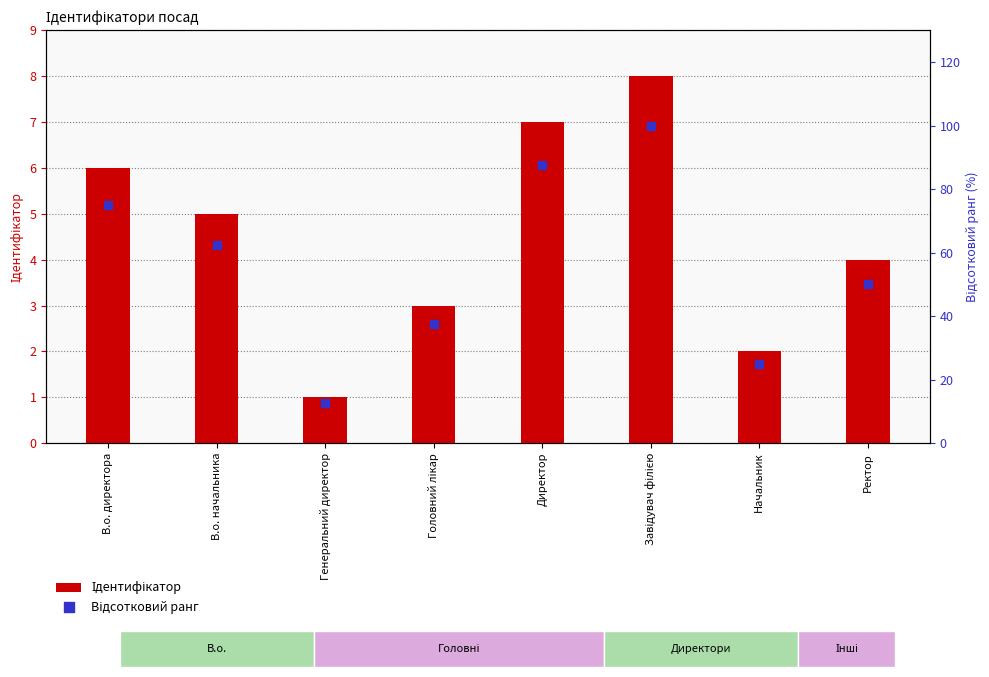

Which series has the largest total across all categories?

Відсотковий ранг